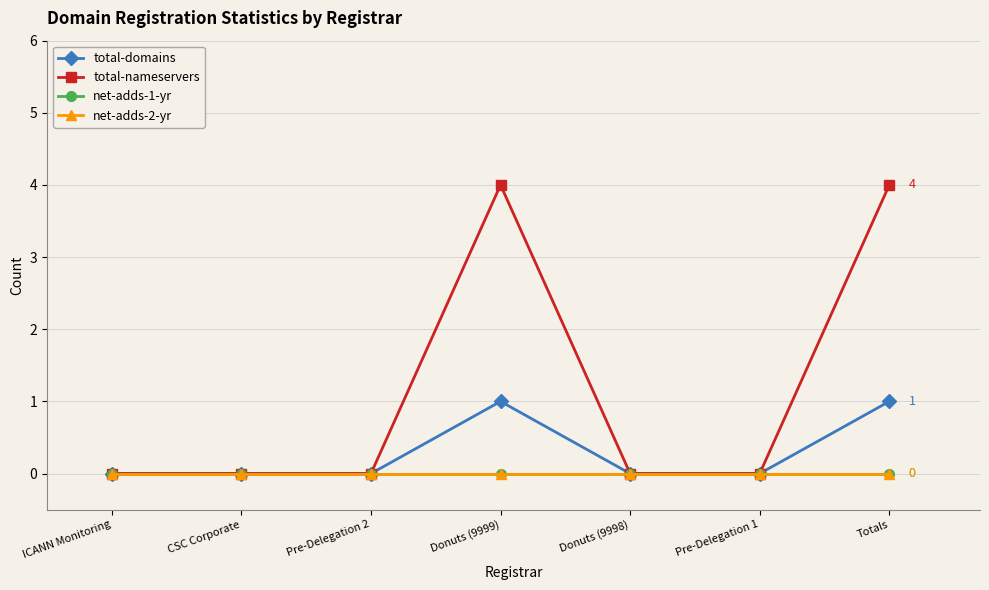

What is the label of the 1st point from the left?

ICANN Monitoring